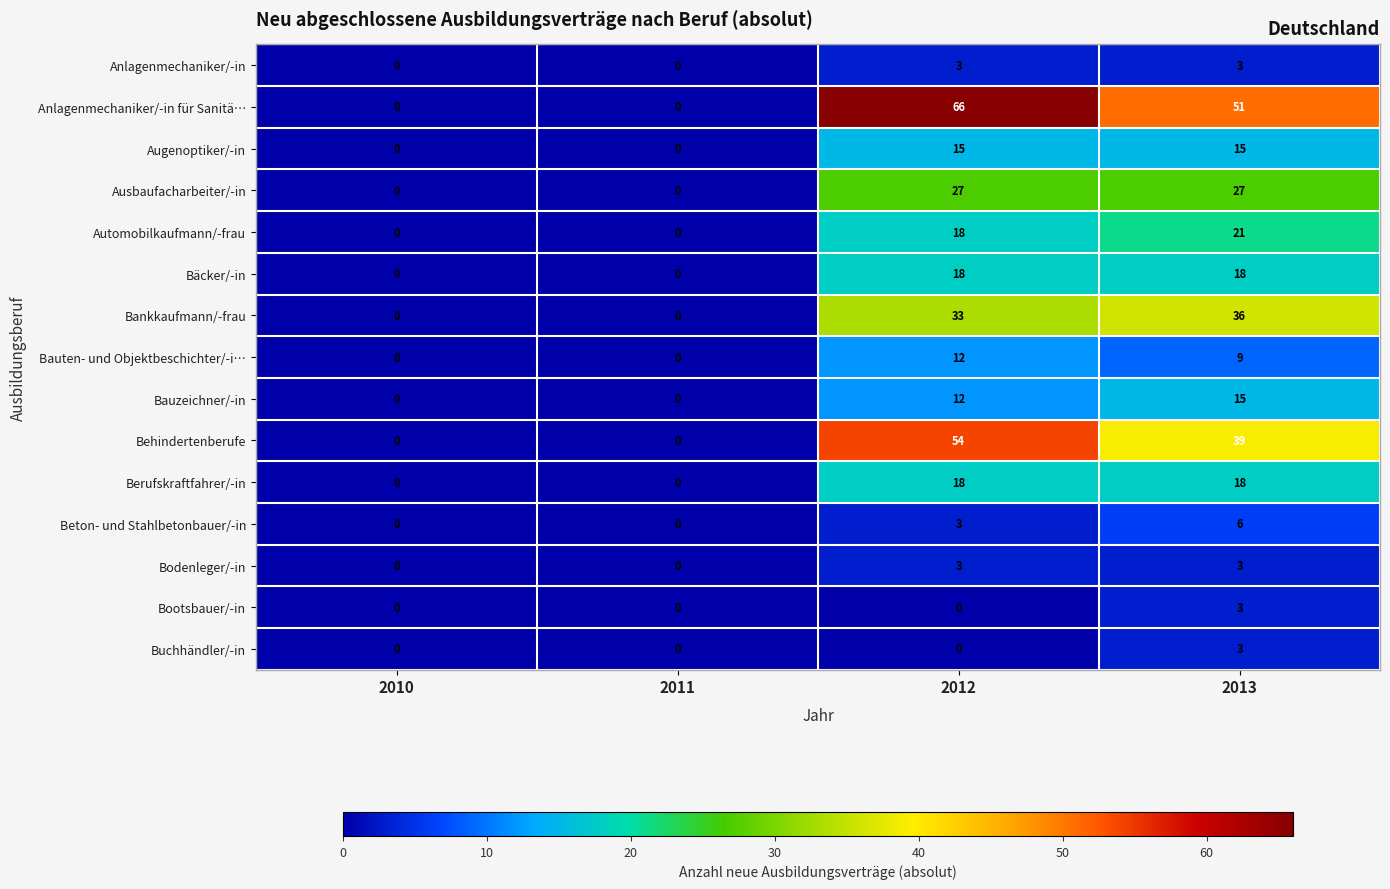

True or false: Bankkaufmann/-frau has a value of 11 at 2011.

False